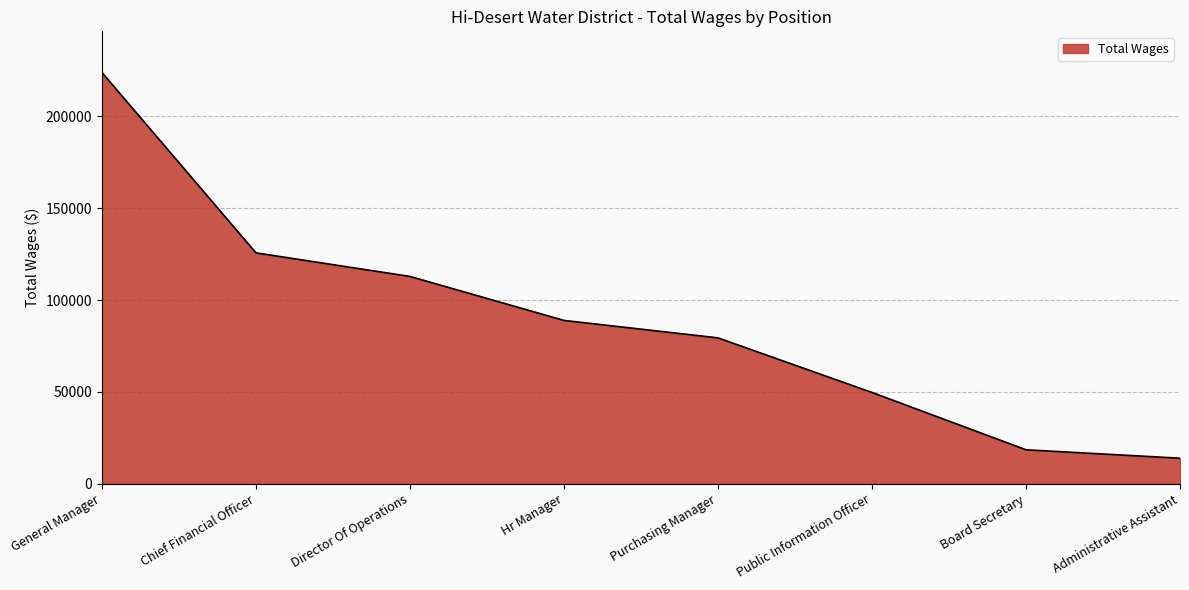

The value at Public Information Officer is 84922. True or false?

False